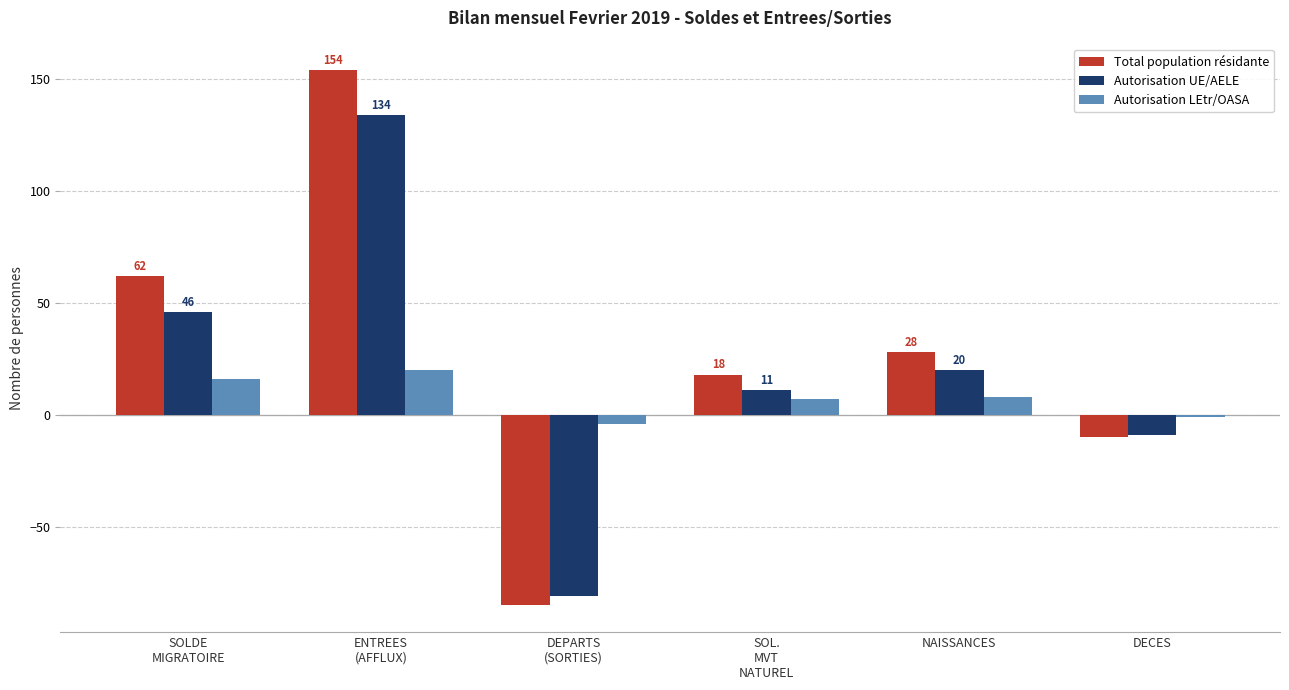

Read the Autorisation UE/AELE value at SOLDE
MIGRATOIRE.

46